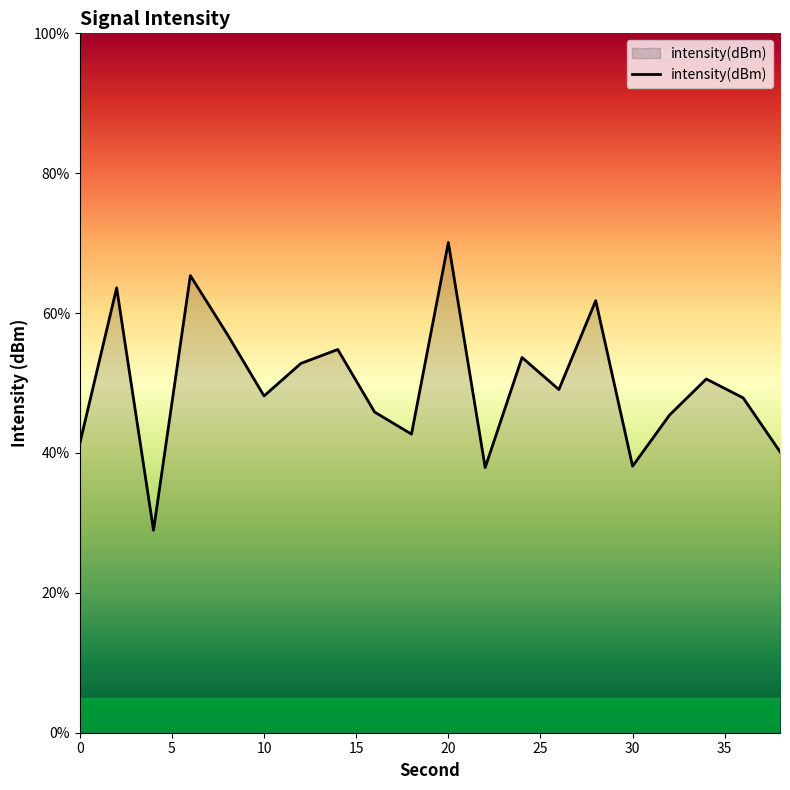

How many interior local peaks (higher than both neighbors) does the data have?

7